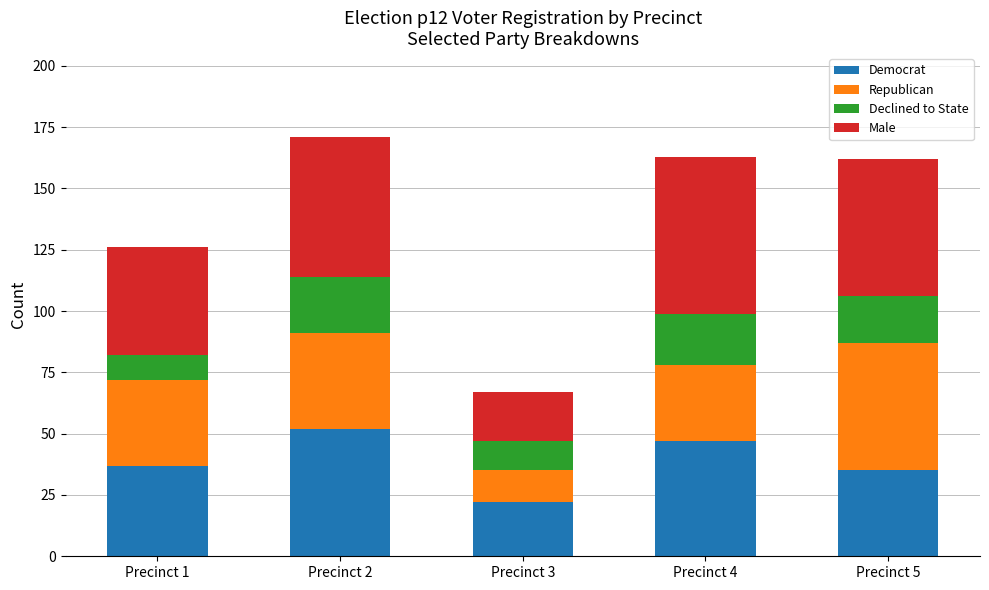

The Democrat series shows 54 at Precinct 5. True or false?

False